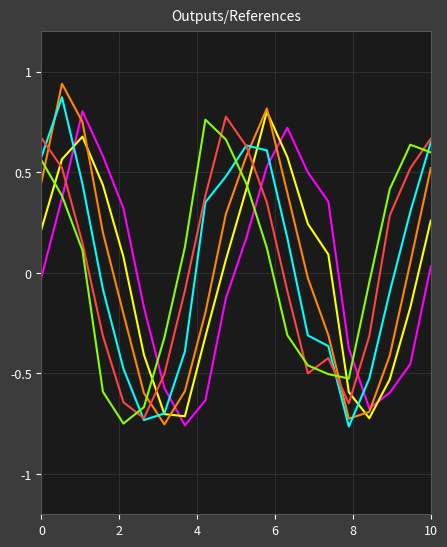

Is this an area chart (filled region under the line)?

No